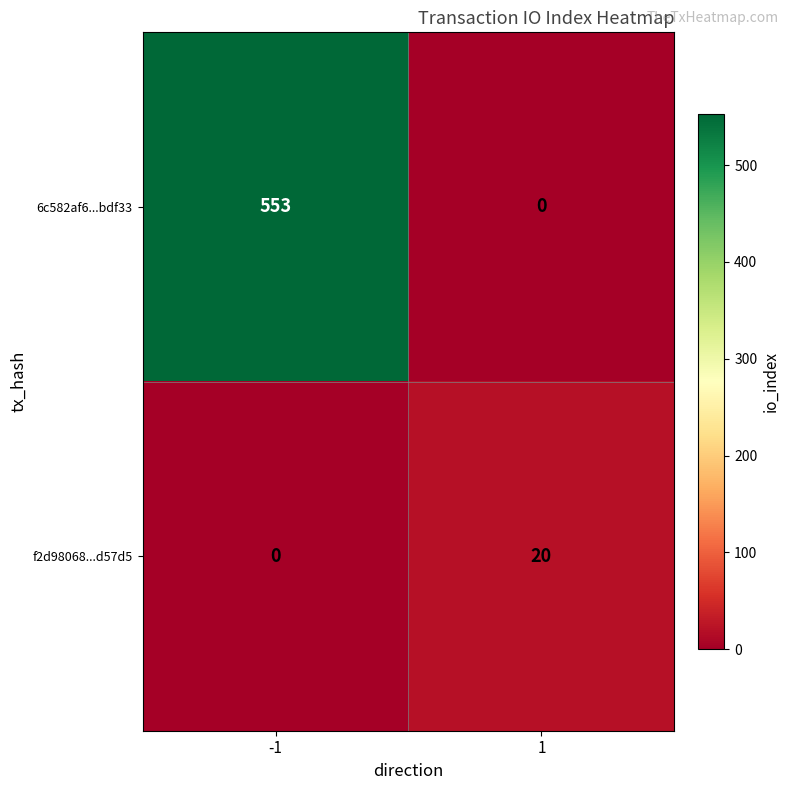

Reading left to right, what are all the values shown in this chart?

6c582af6...bdf33: -1=553	1=0
f2d98068...d57d5: -1=0	1=20